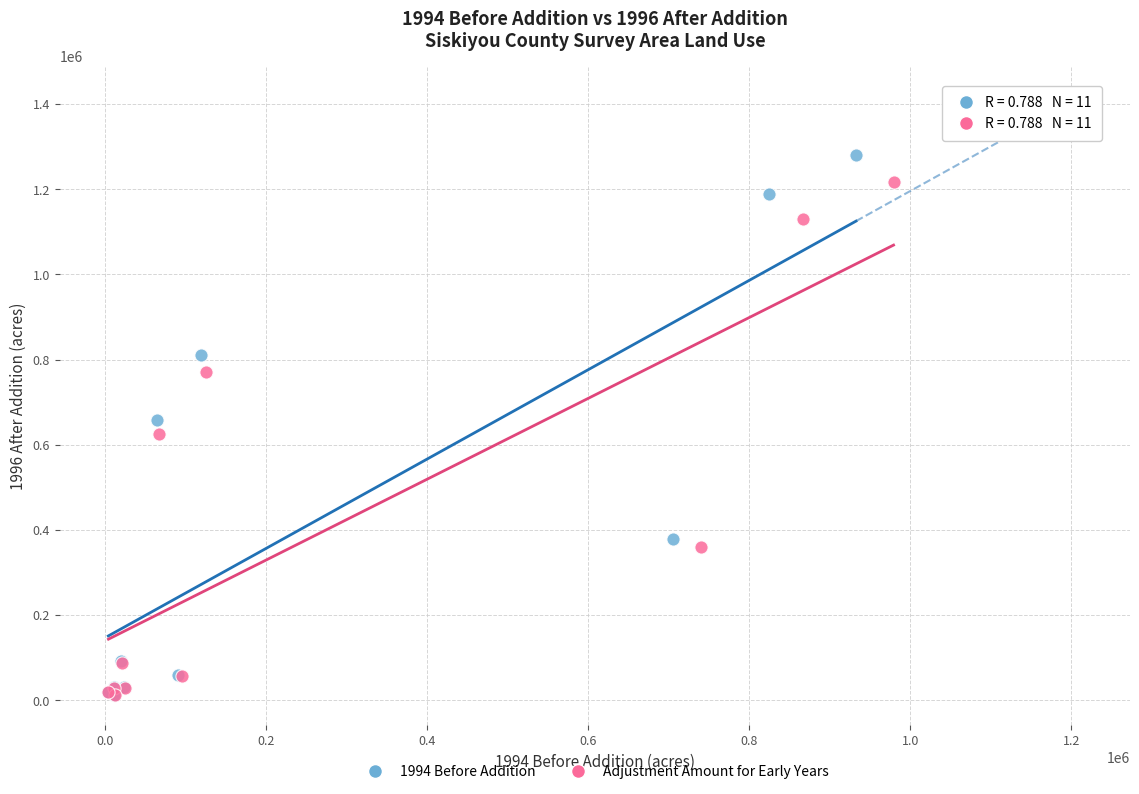

Which series has the largest Y range (max minus min)?

1994 Before Addition